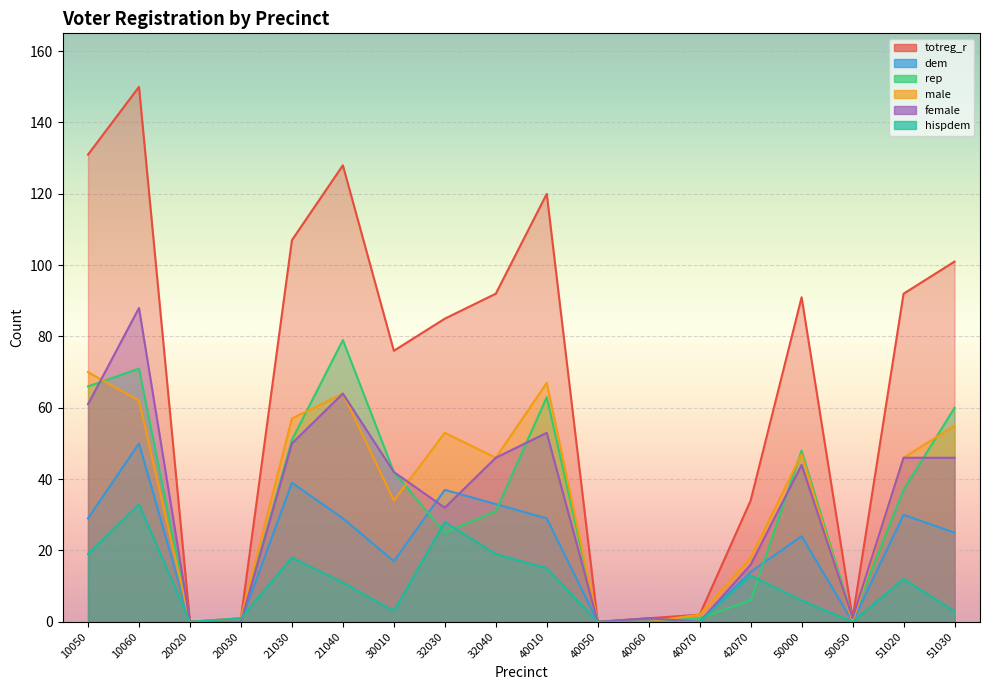

Count the number of data series in this chart.

6